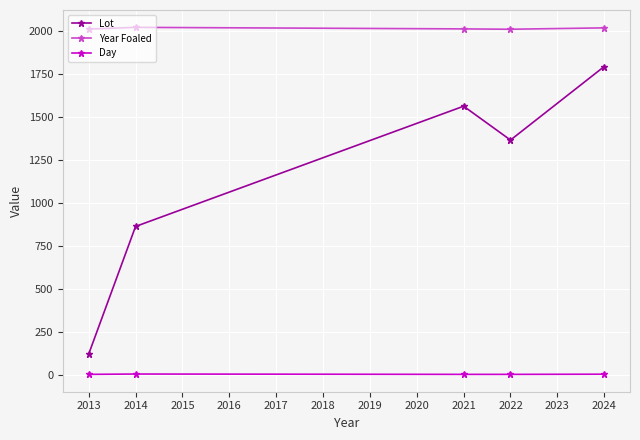

What is the difference between the maximum and minimum values in the Lot series?

1674